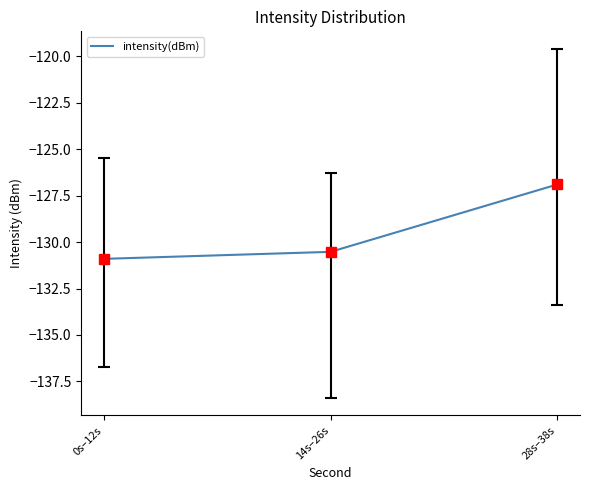

Is this an area chart (filled region under the line)?

No